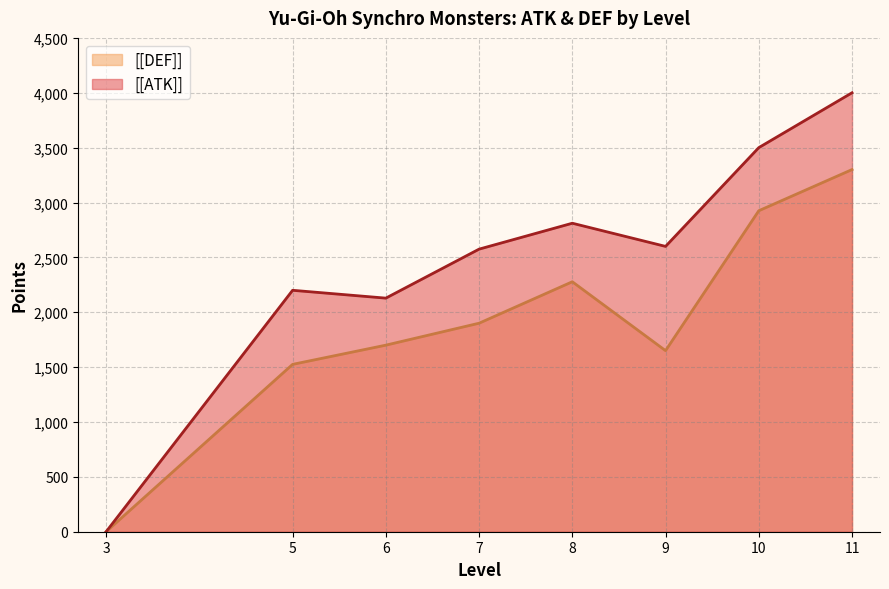

How many interior local valleys does the [[ATK]] series have?

2